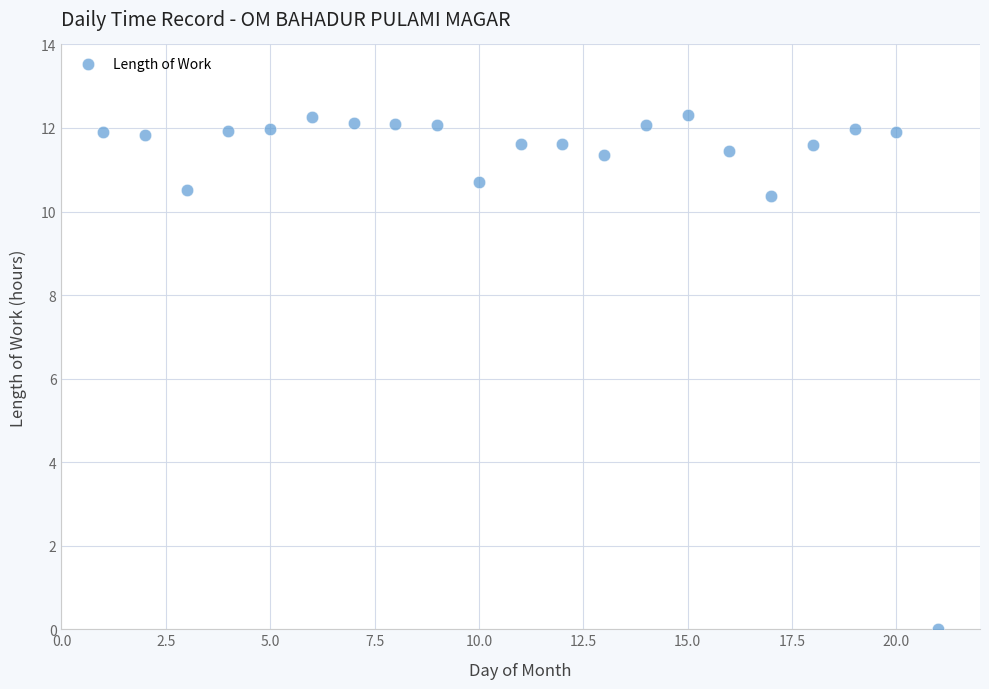

What is the range of Y values (max minus min)?

12.3